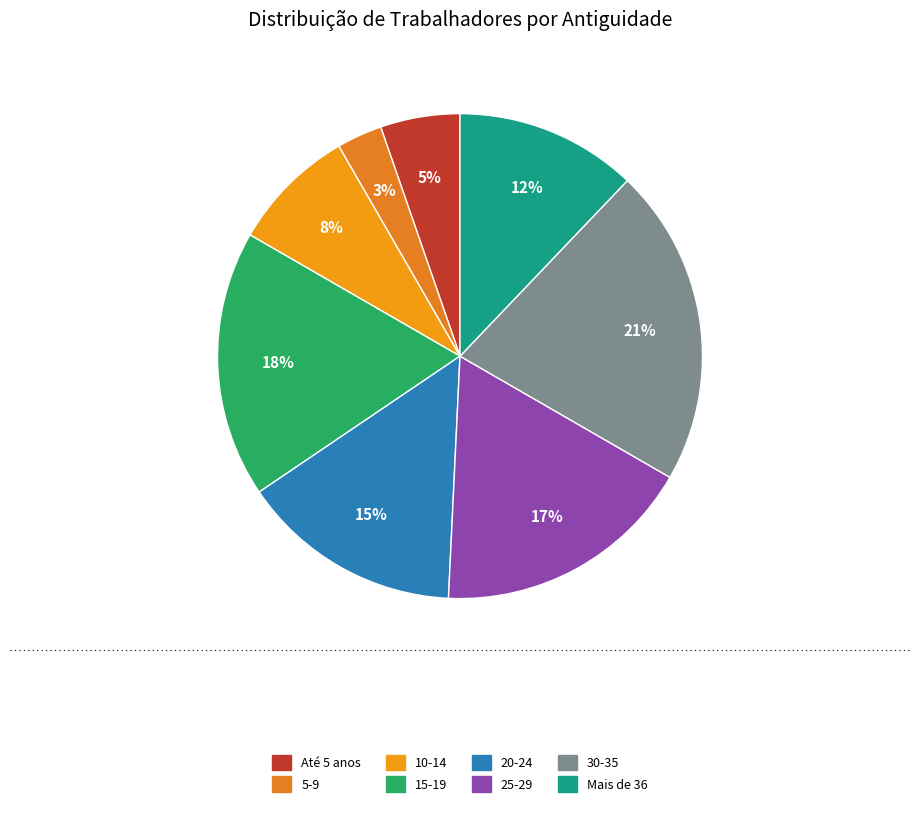

The Mais de 36 slice represents 12% of the pie. True or false?

True